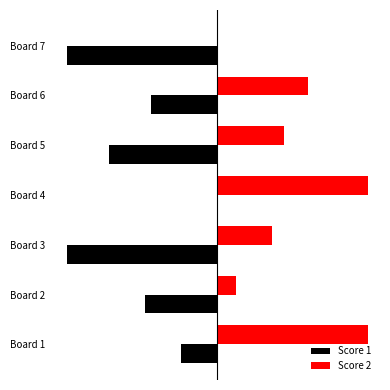

What are all the series names shown in the legend?

Score 1, Score 2